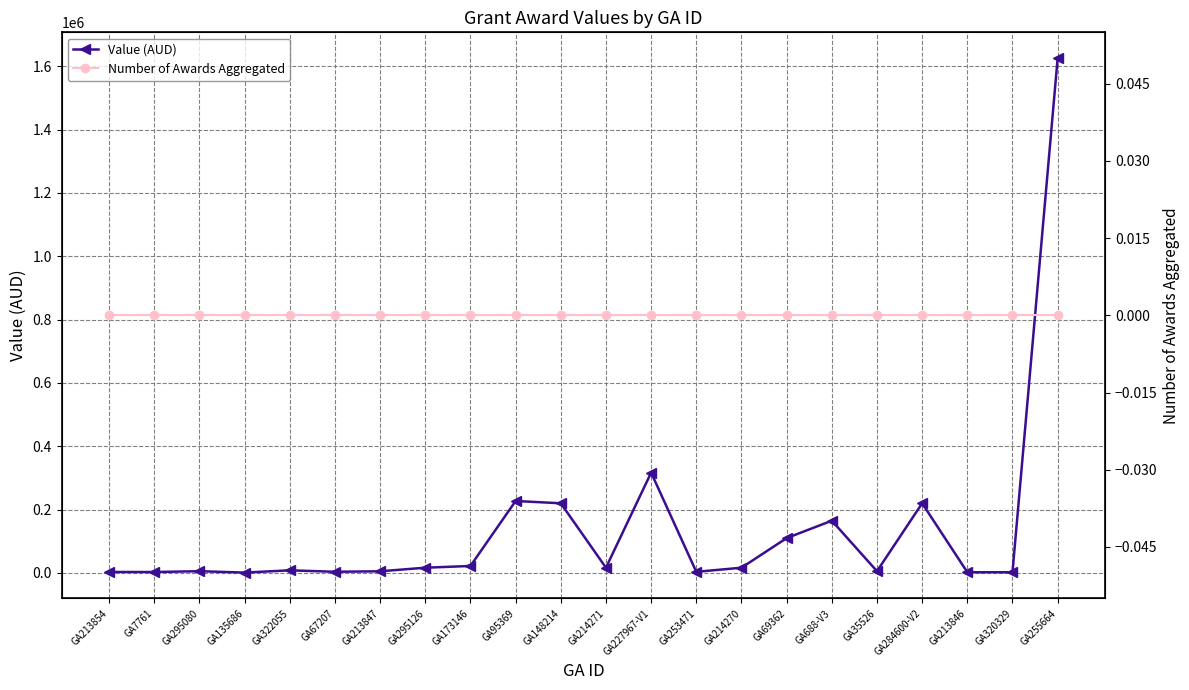

How many categories are shown in the chart?

22